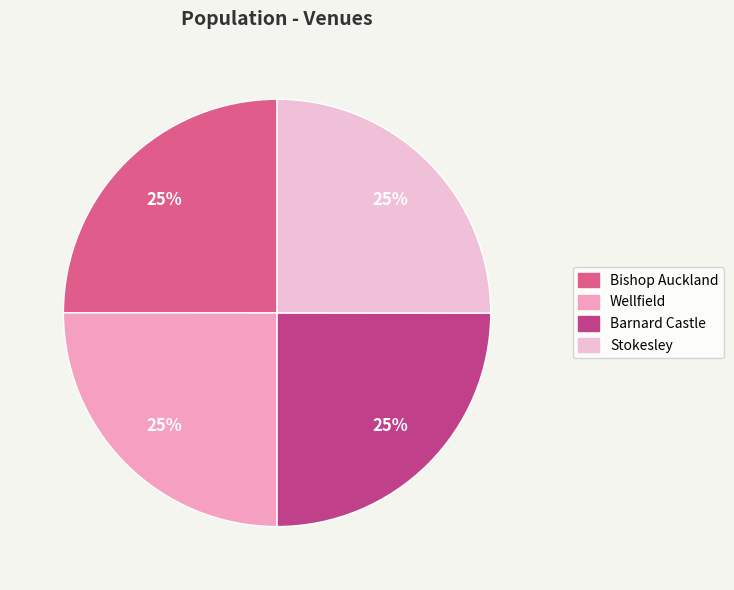

True or false: Wellfield accounts for 19% of the total.

False